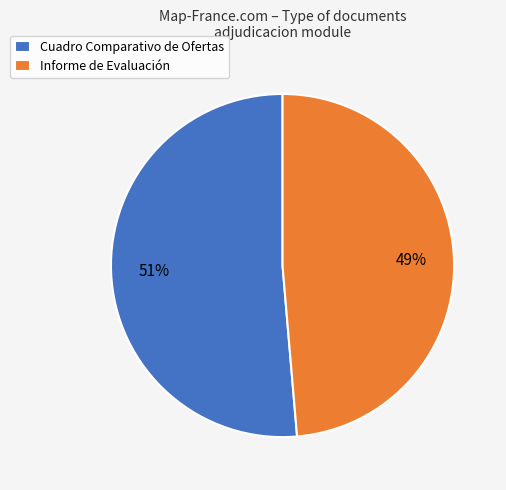

The Cuadro Comparativo de Ofertas slice represents 51% of the pie. True or false?

True